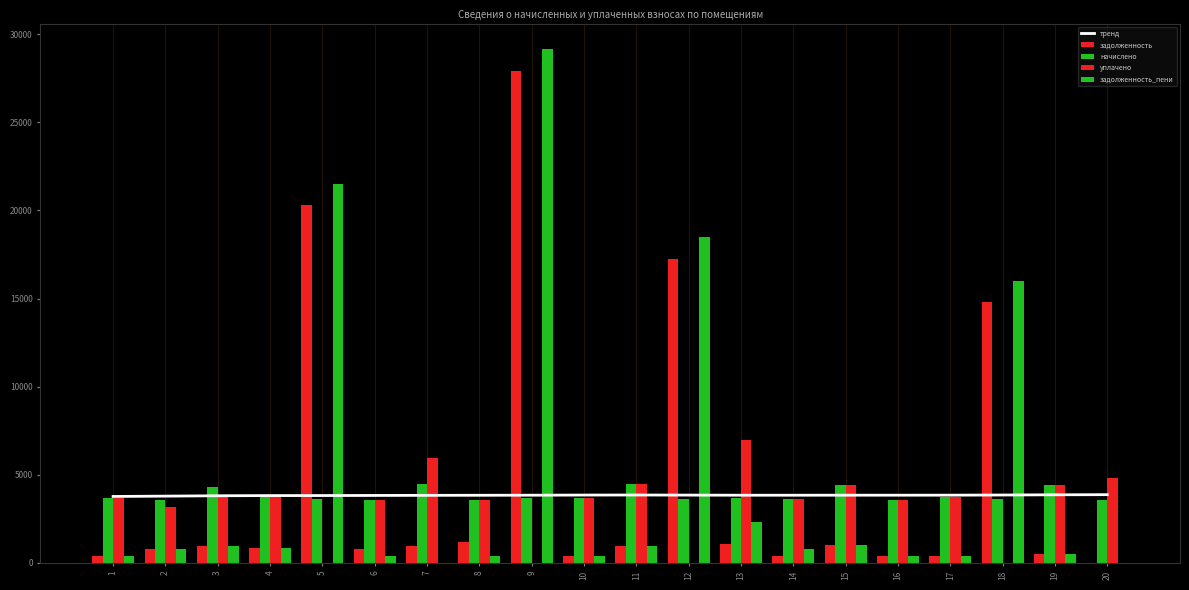

Between 19 and 14, which is larger?

19